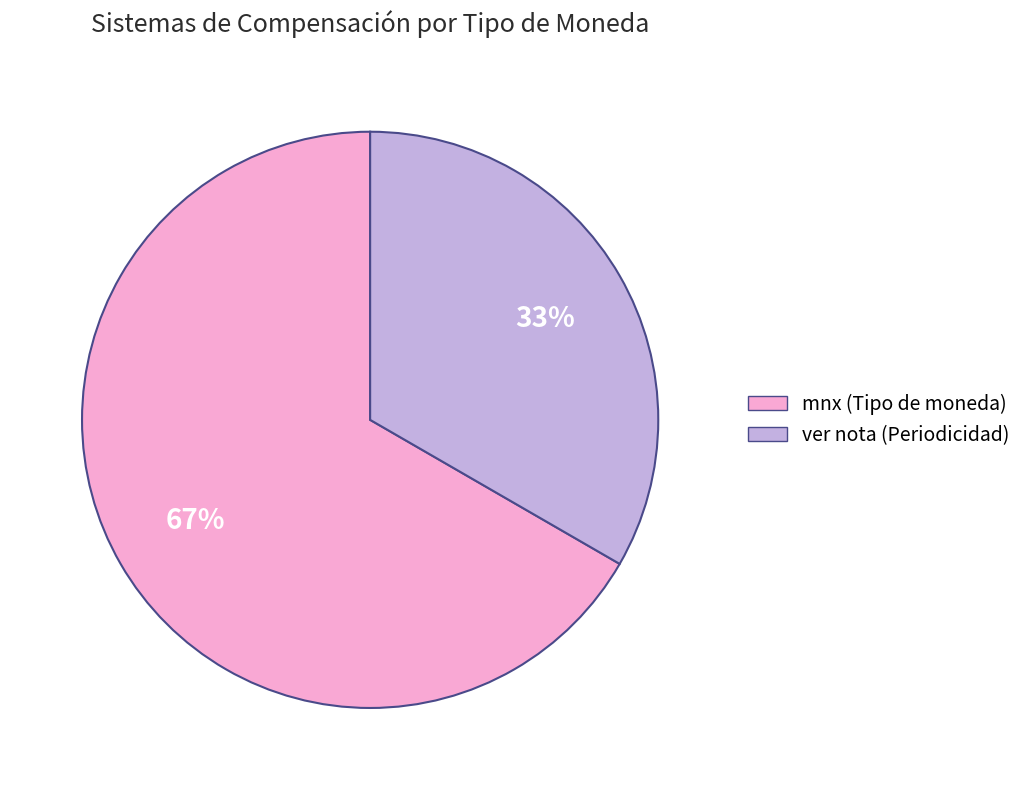

Do mnx and ver nota together represent more than half of the pie?

Yes